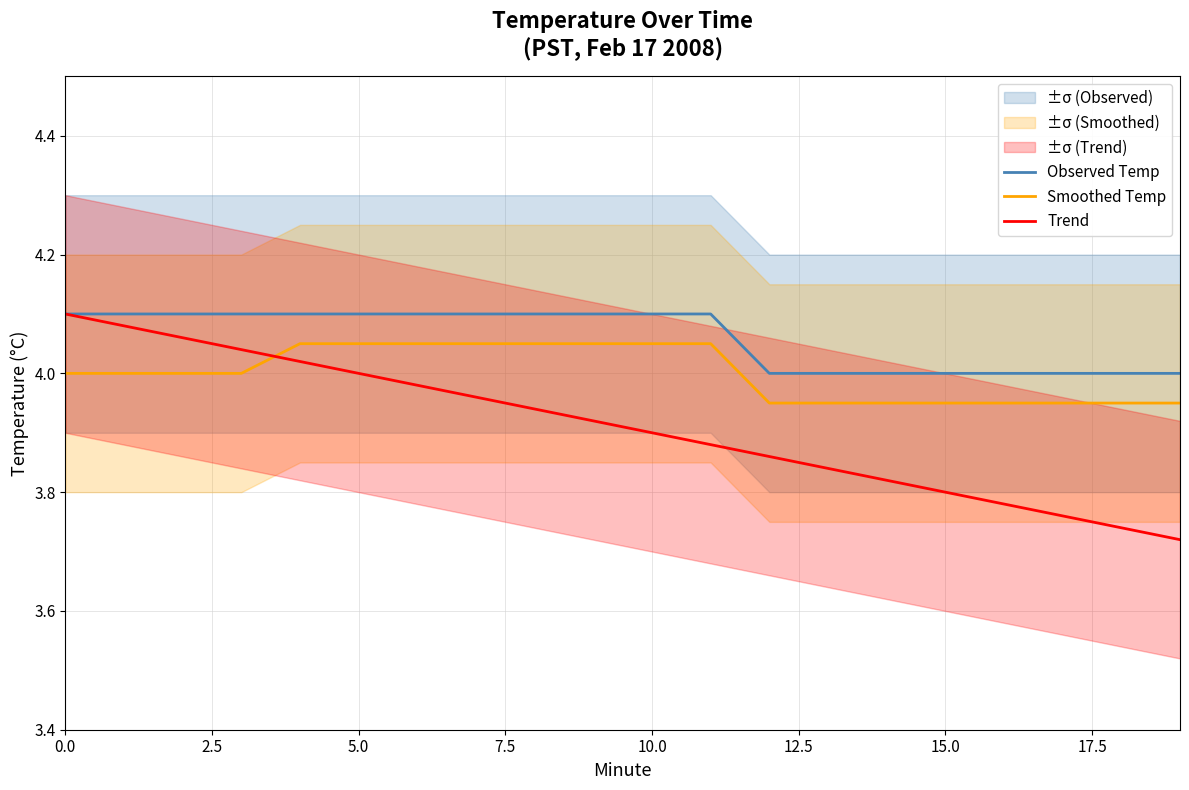

Does the chart display data point markers on the line(s)?

No